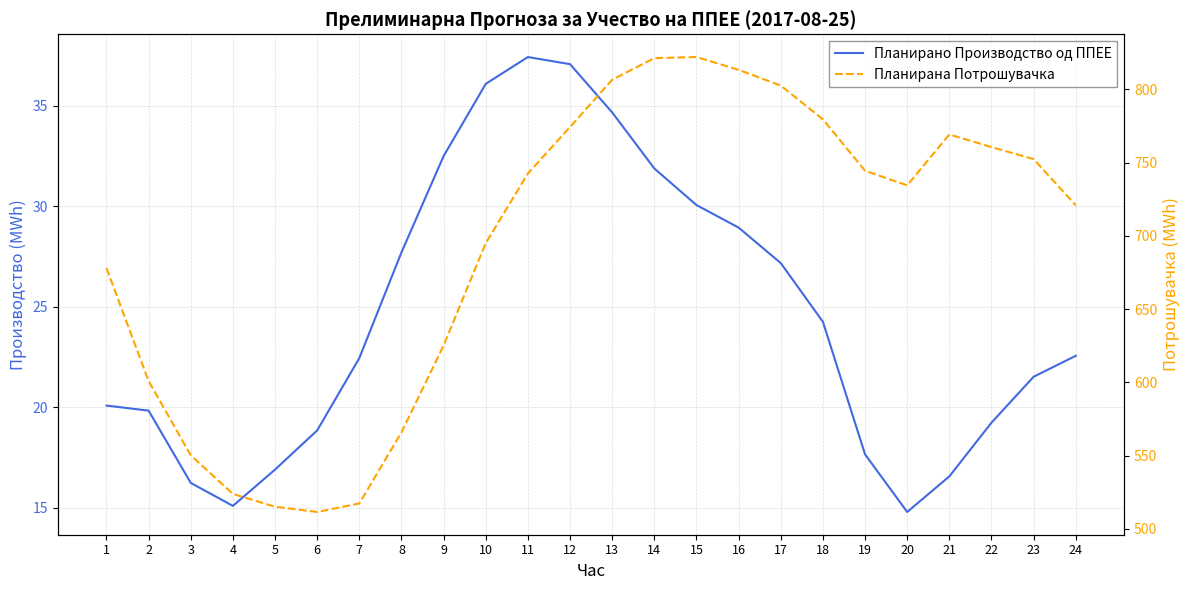

At which category is the sum across all series the highest?

14